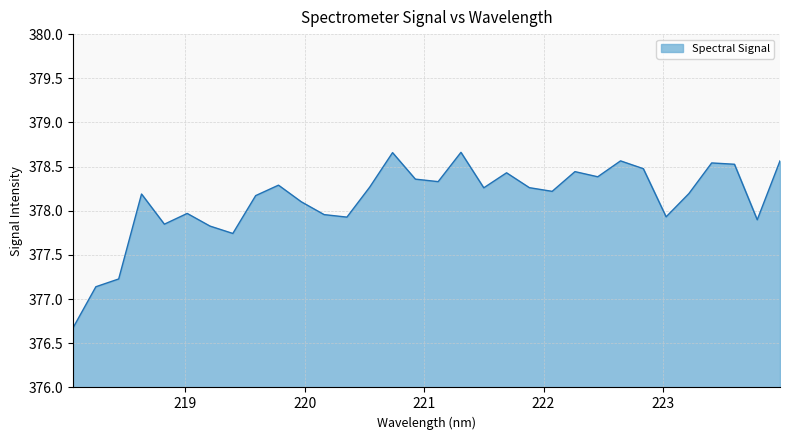

What is the minimum value shown in the chart?

376.7